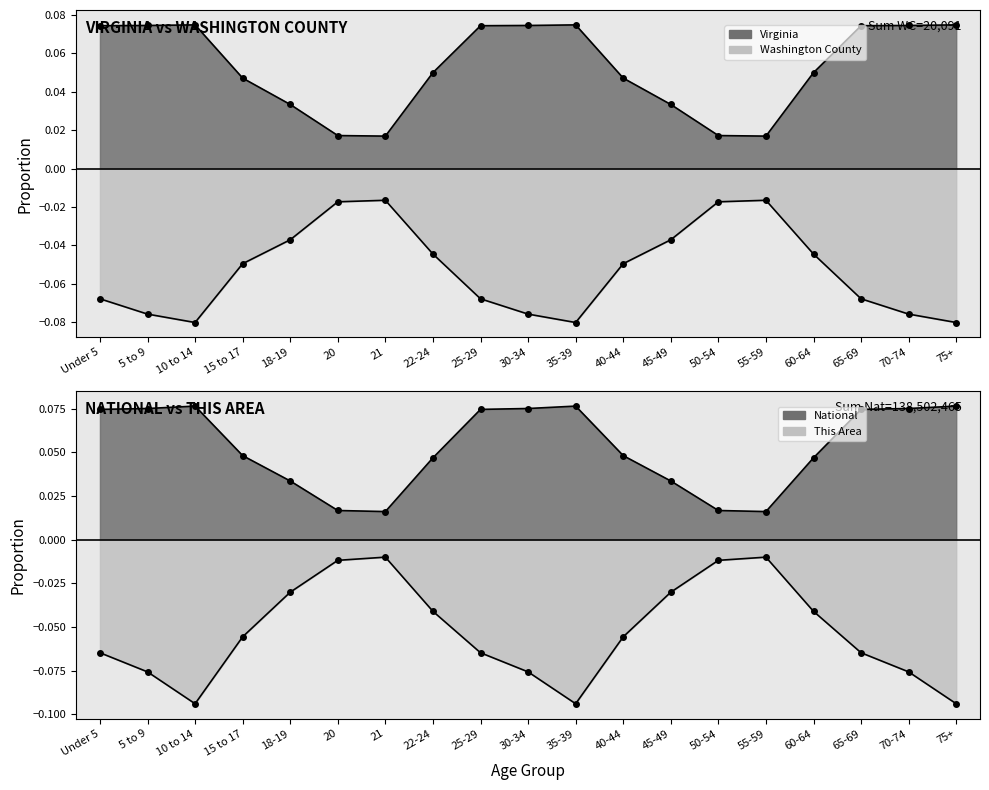

Rank the series at 60-64 from lowest to highest value.

Washington County, This Area, National, Virginia